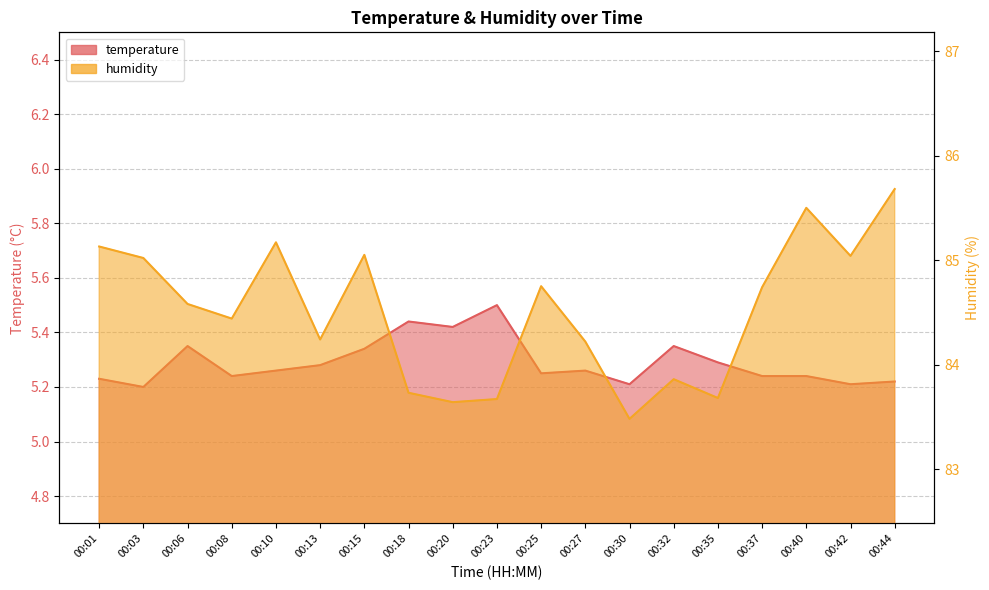

What is the sum of the temperature values at 00:18 and 00:08?

10.7